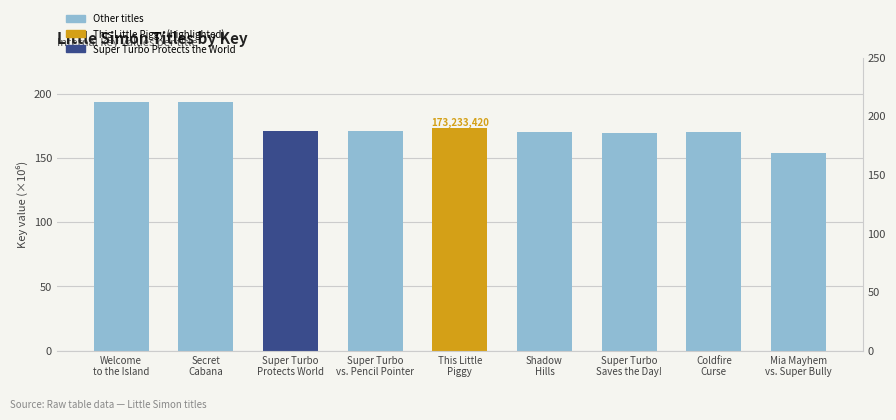

Reading right to left, transcribe all the data shown in this chart.

Mia Mayhem
vs. Super Bully=153.9	Coldfire
Curse=169.9	Super Turbo
Saves the Day!=169.8	Shadow
Hills=169.9	This Little
Piggy=173.2	Super Turbo
vs. Pencil Pointer=171.4	Super Turbo
Protects World=171.4	Secret
Cabana=193.4	Welcome
to the Island=193.4